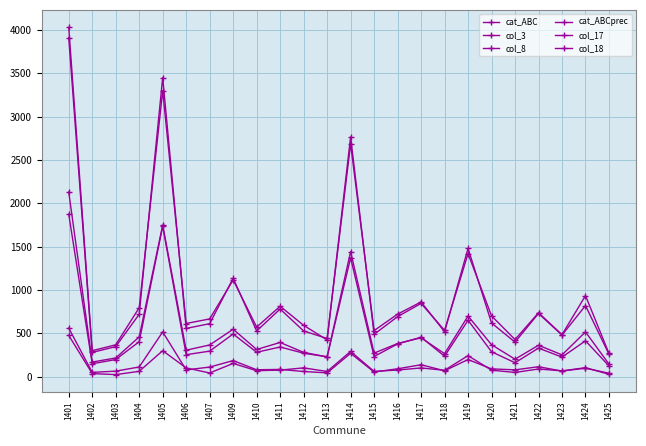

Is this an area chart (filled region under the line)?

No